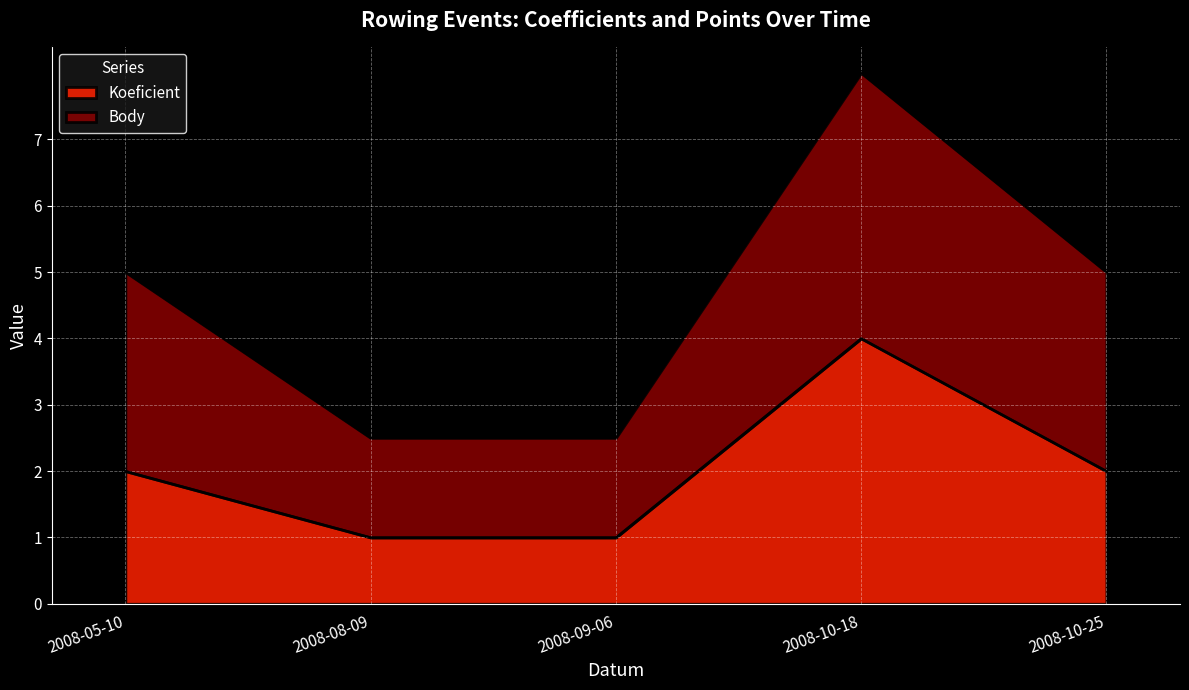

How many Koeficient values are between 1 and 2?

4